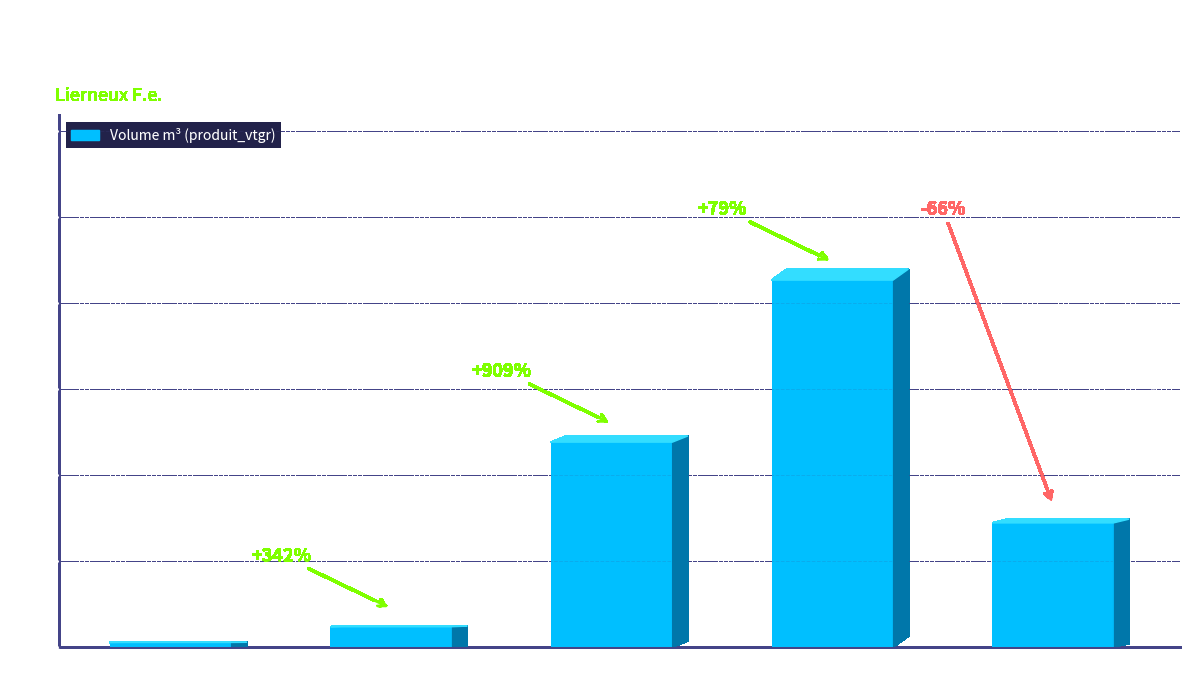

What is the change in value from 40/60 to 60/70?

+1.8